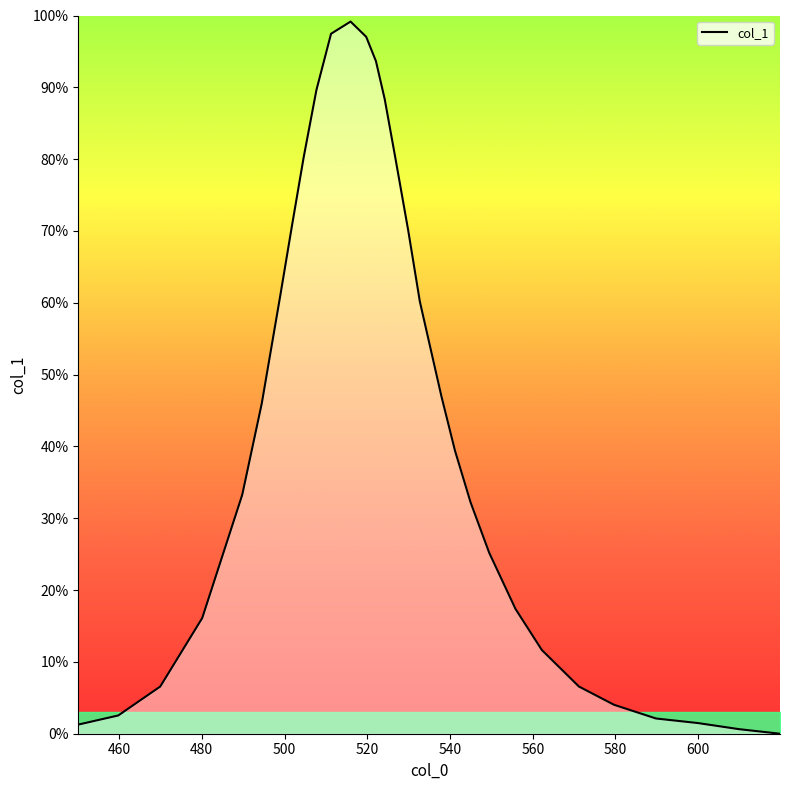

What is the value of the 11th point from the left?

1.0